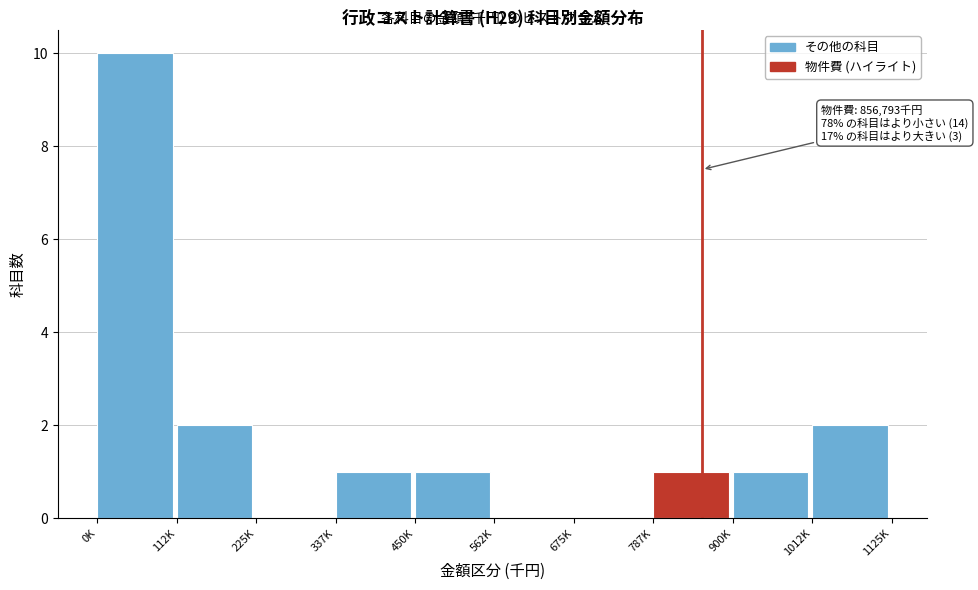

Reading left to right, what are all the values shown in this chart?

0K=10	112K=2	225K=0	337K=1	450K=1	562K=0	675K=0	787K=1	900K=1	1012K=2